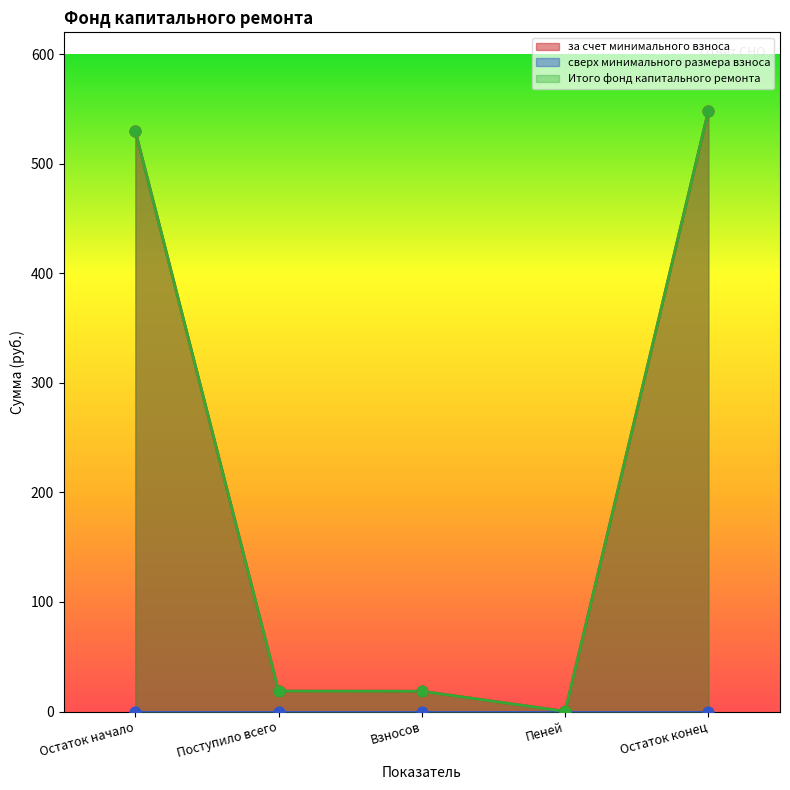

Which series contains the lowest Y value?

за счет минимального взноса